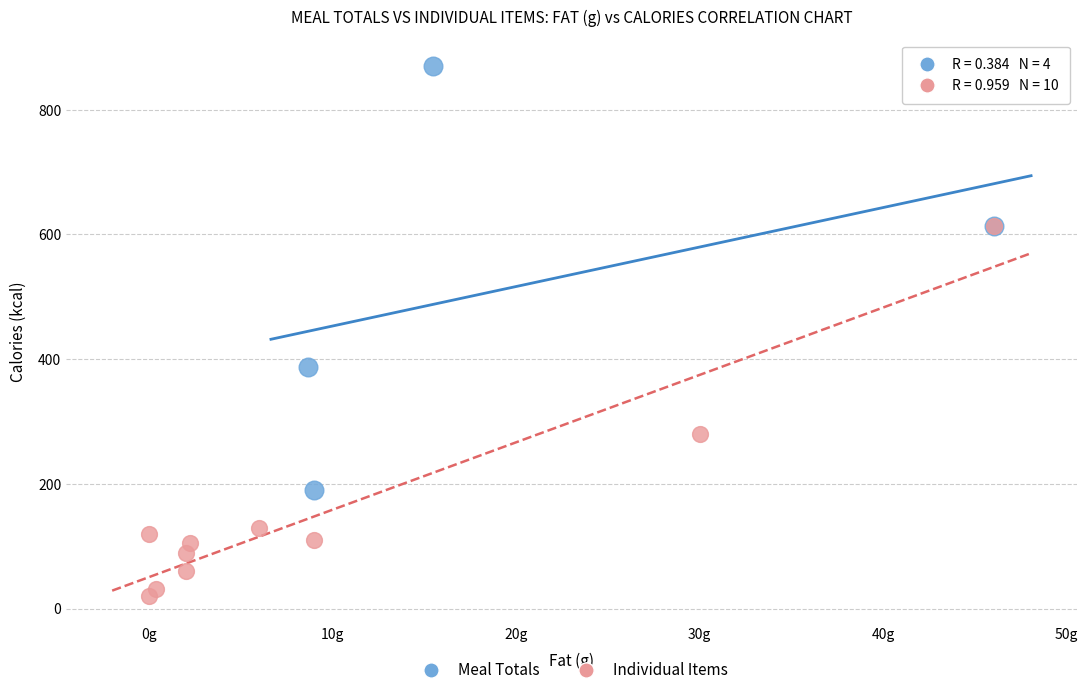

Which series contains the lowest Y value?

Individual Items